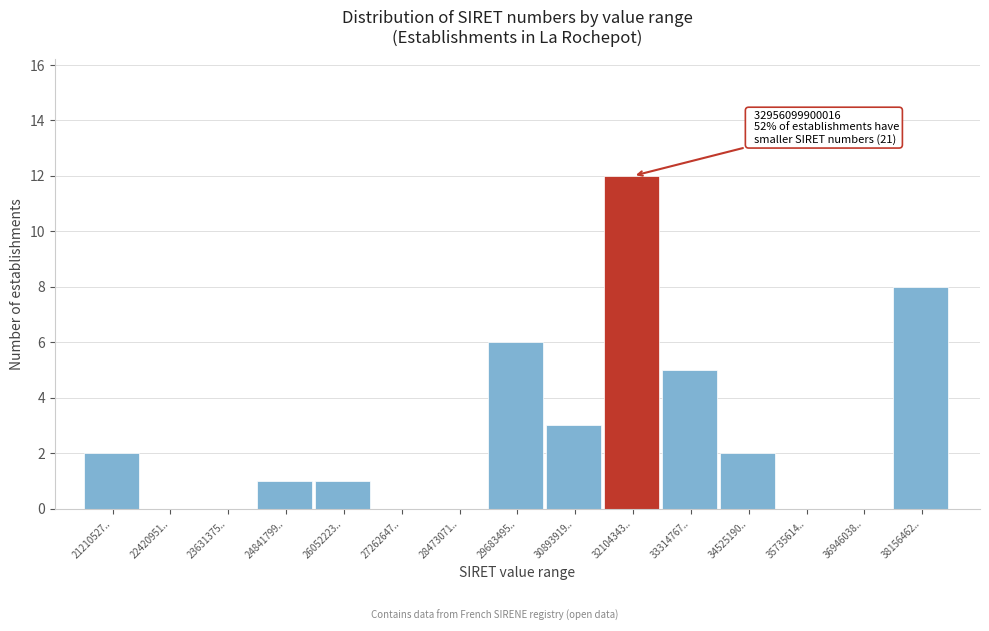

Reading left to right, extract all data points from this chart.

21210527..=2	22420951..=0	23631375..=0	24841799..=1	26052223..=1	27262647..=0	28473071..=0	29683495..=6	30893919..=3	32104343..=12	33314767..=5	34525190..=2	35735614..=0	36946038..=0	38156462..=8